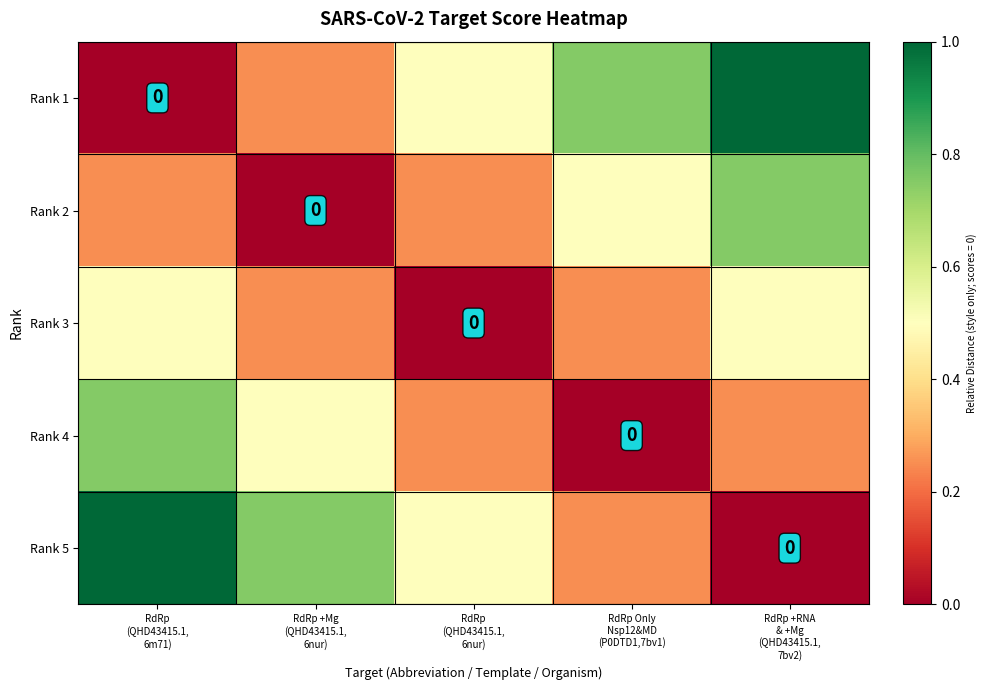

What is the difference between the maximum and minimum values in the Rank 2 series?

0.8